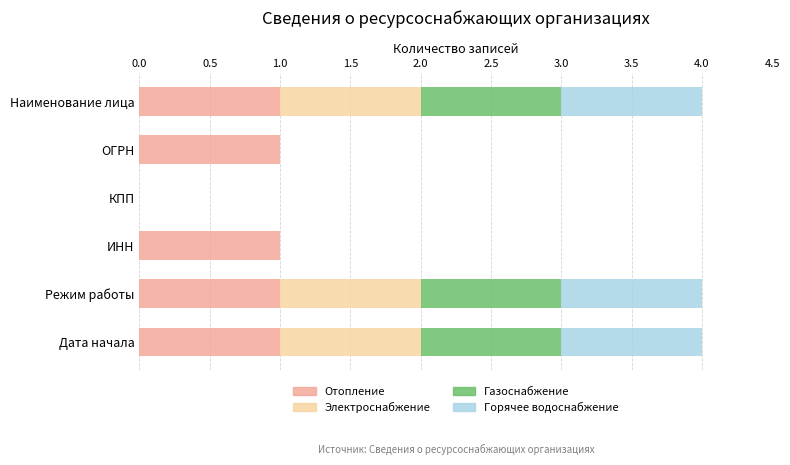

What is the total value across all series at Дата начала?

4